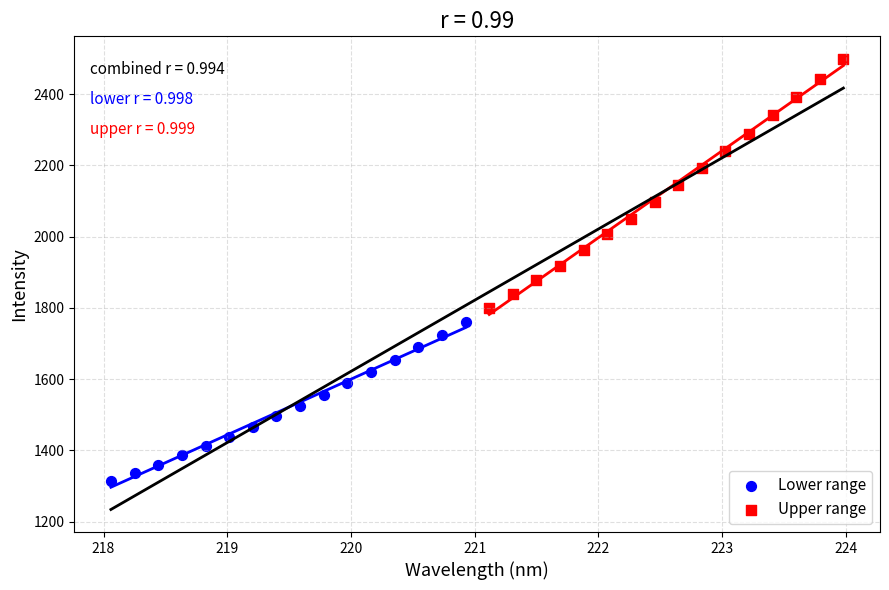

Which series reaches the maximum Y coordinate?

Upper range